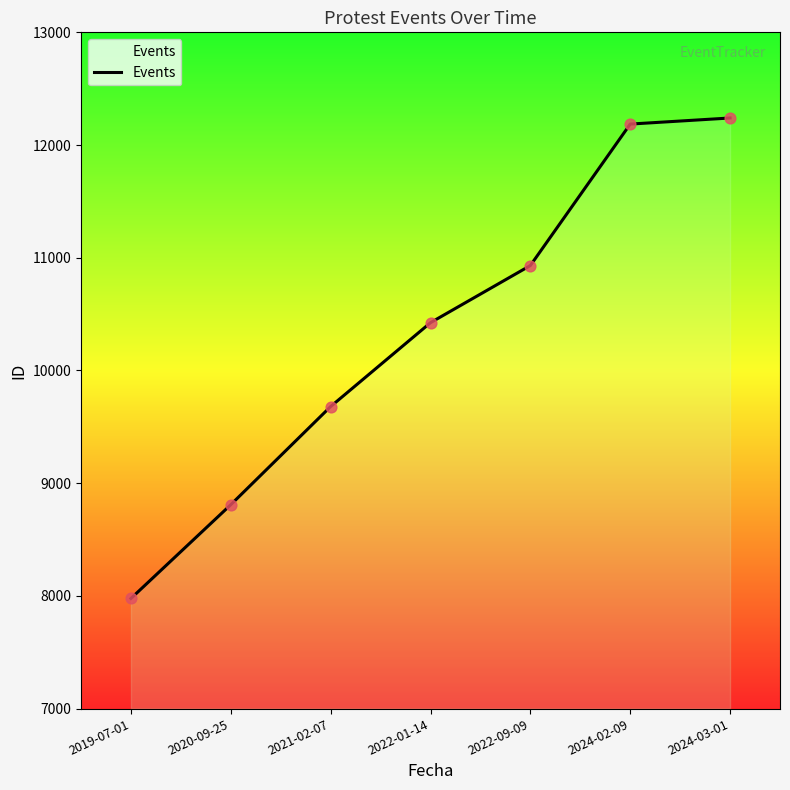

Between 2021-02-07 and 2024-03-01, which is larger?

2024-03-01